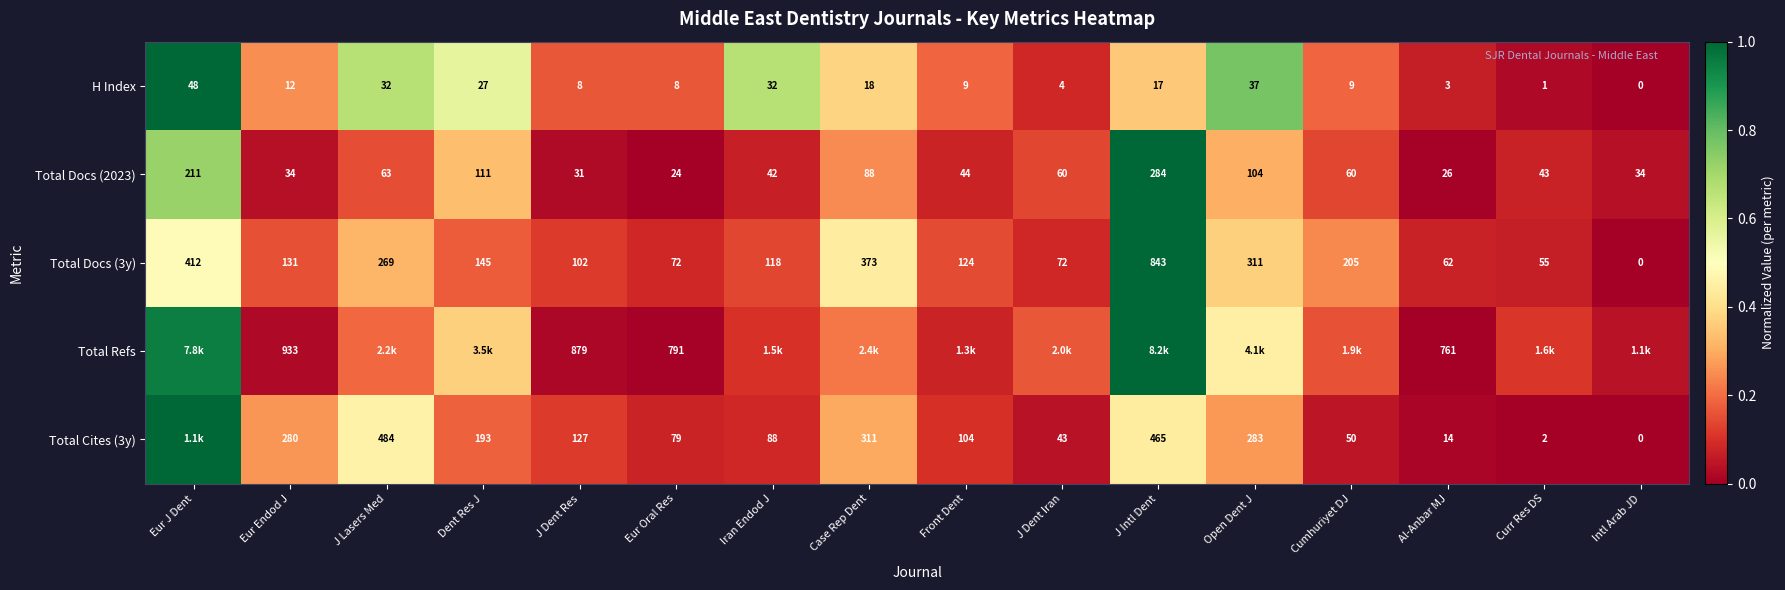

Which category has the lowest value in the H Index series?

Intl Arab JD